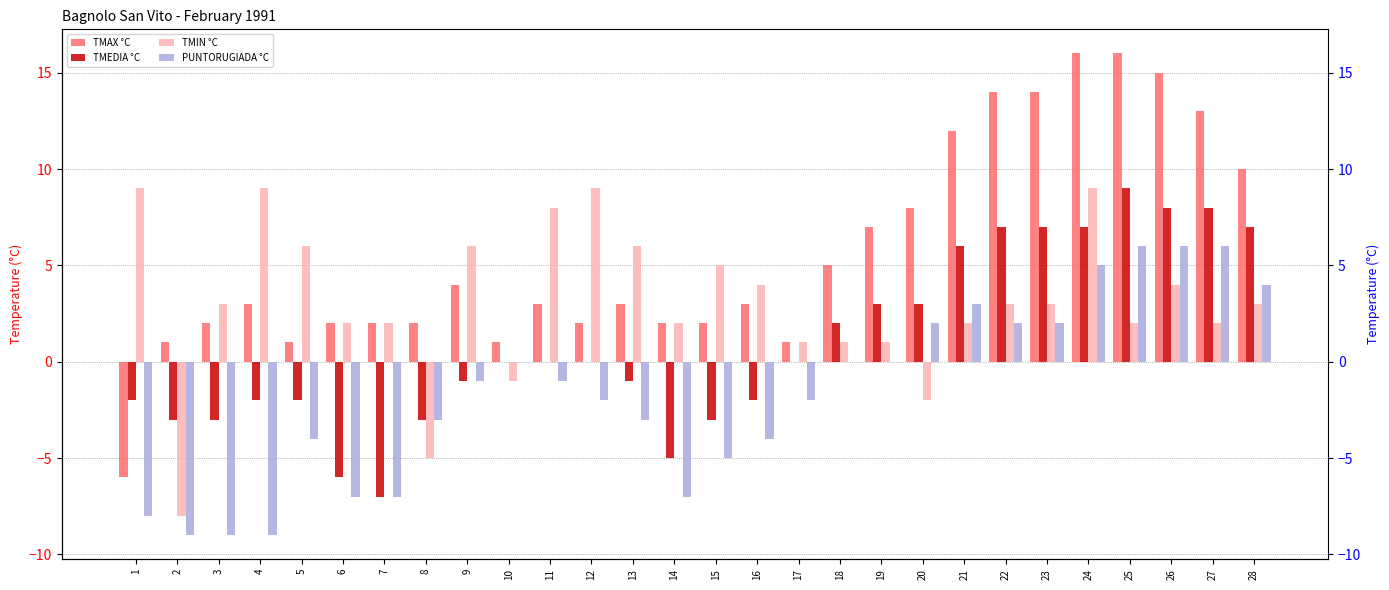

Reading left to right, list all the values displayed in this chart.

TMAX °C: -6	1	2	3	1	2	2	2	4	1	3	2	3	2	2	3	1	5	7	8	12	14	14	16	16	15	13	10
TMEDIA °C: -2	-3	-3	-2	-2	-6	-7	-3	-1	0	0	0	-1	-5	-3	-2	0	2	3	3	6	7	7	7	9	8	8	7
TMIN °C: 9	-8	3	9	6	2	2	-5	6	-1	8	9	6	2	5	4	1	1	1	-2	2	3	3	9	2	4	2	3
PUNTORUGIADA °C: -8	-9	-9	-9	-4	-7	-7	-3	-1	0	-1	-2	-3	-7	-5	-4	-2	0	0	2	3	2	2	5	6	6	6	4